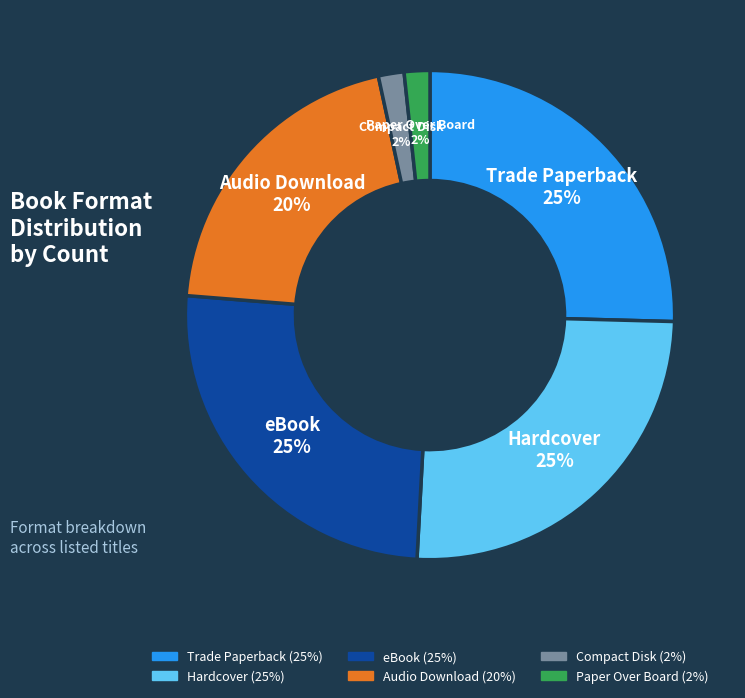

Do Audio Download and Compact Disk together represent more than half of the pie?

No